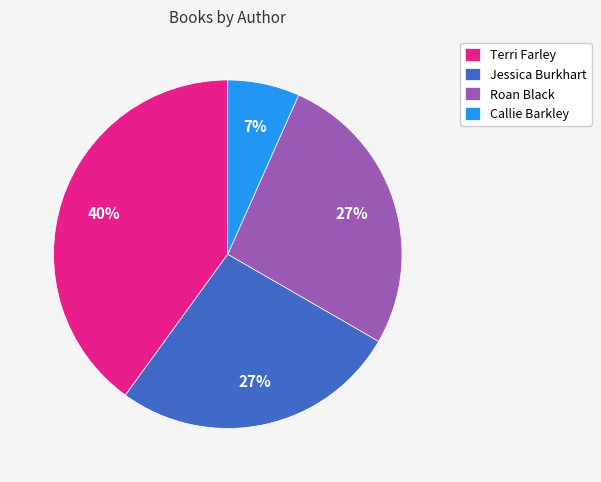

To the nearest percent, what is the difference between the largest and smallest slice percentages?

33%